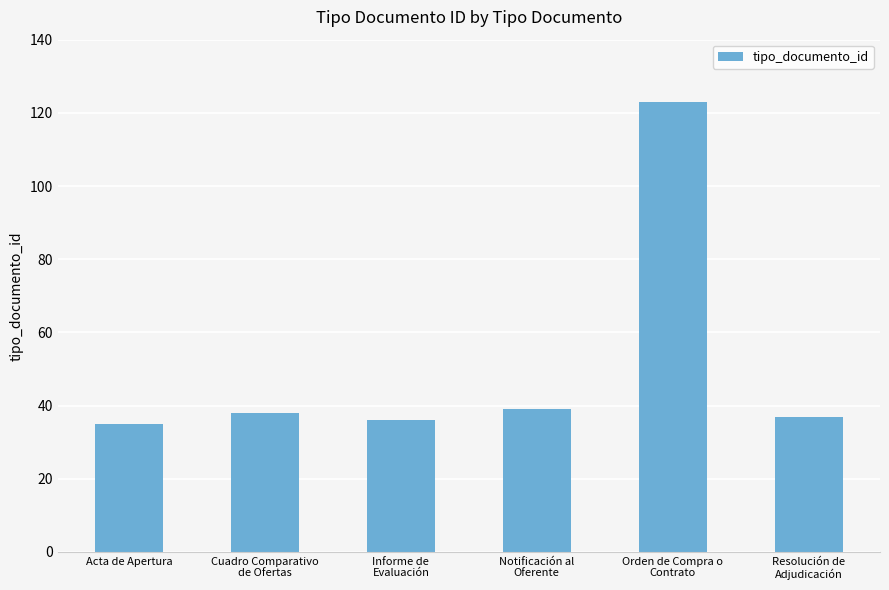

What position from the right is Acta de Apertura?

6